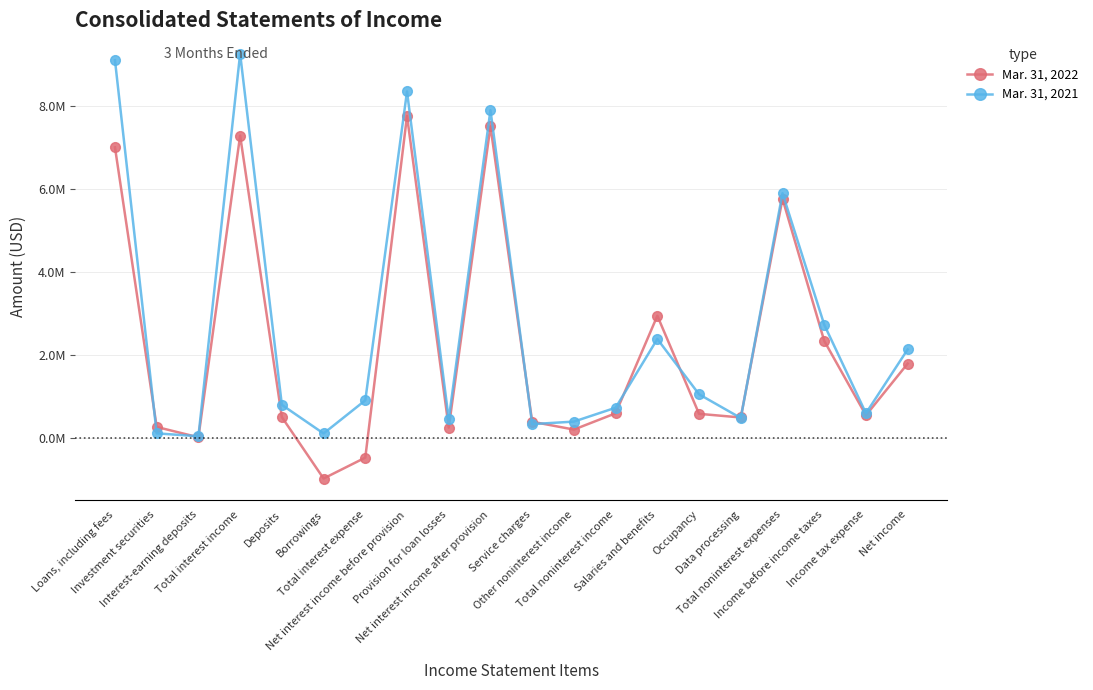

Is the value of Mar. 31, 2022 at Provision for loan losses greater than the value of Mar. 31, 2021 at Income before income taxes?

No